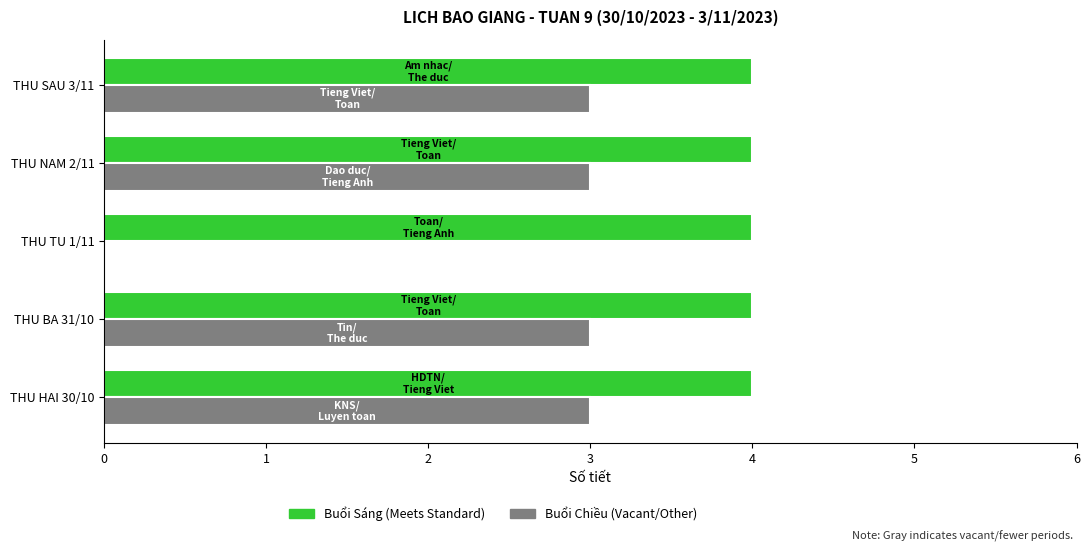

What is the total value across all series at THU TU 1/11?

4